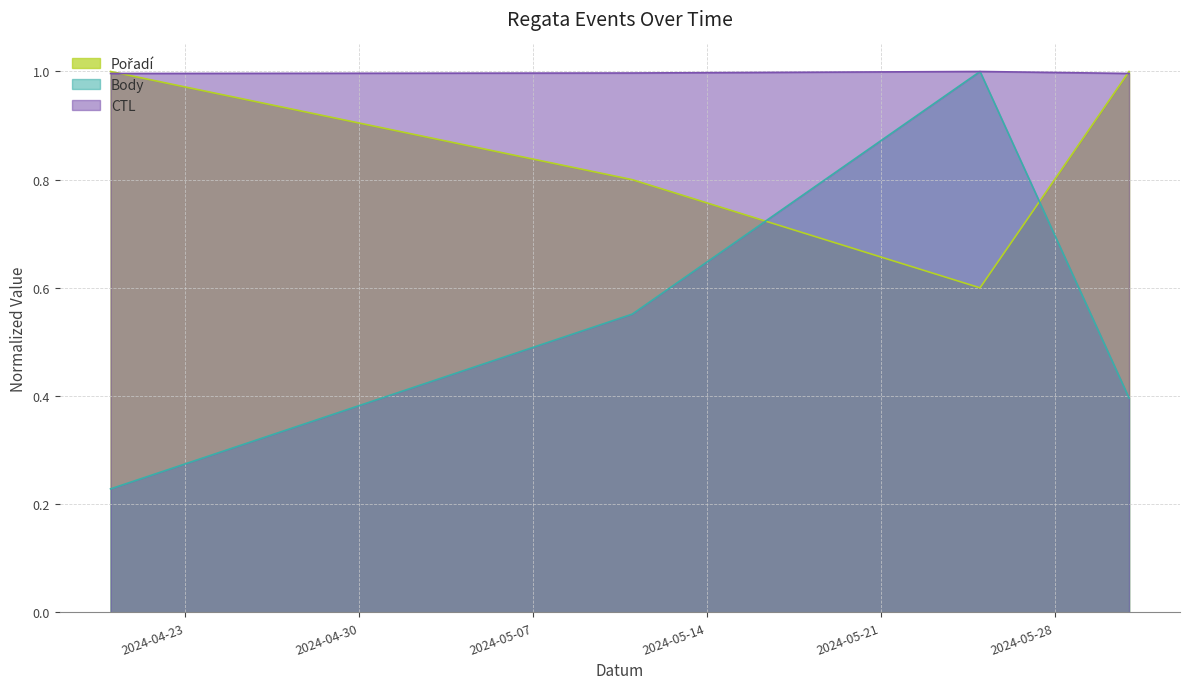

How many CTL values are between 0 and 1?

4